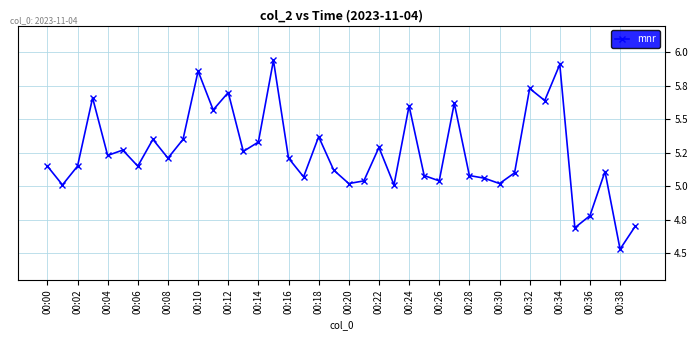

Does the chart have visible grid lines?

Yes